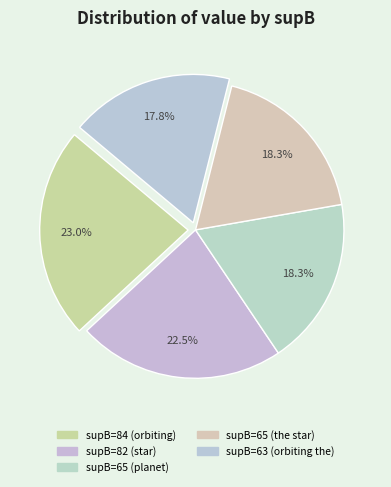

How many segments does this pie chart have?

5